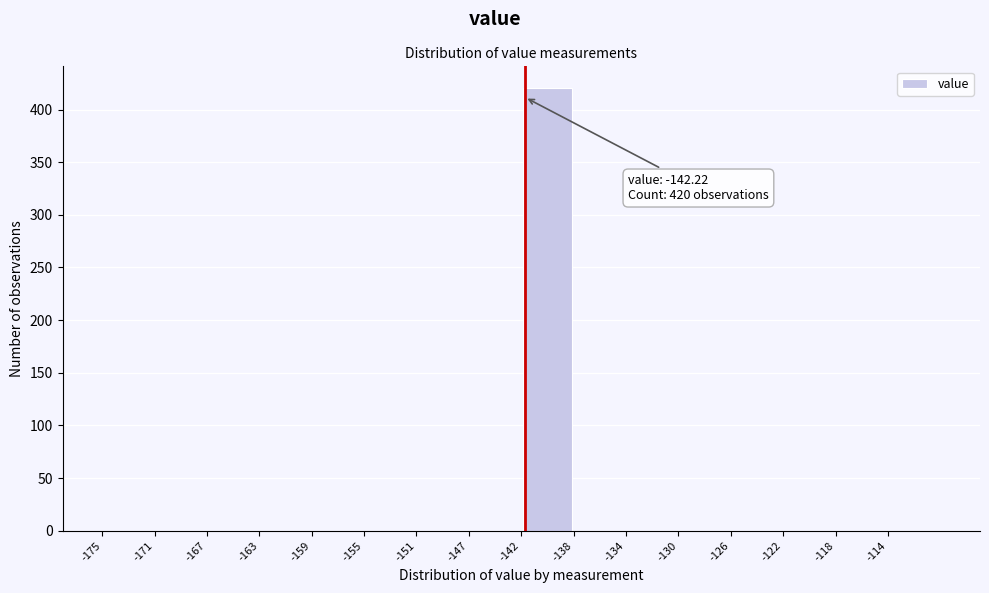

Over which range of the x-axis is the bar tallest?

-142.5 to -138.5